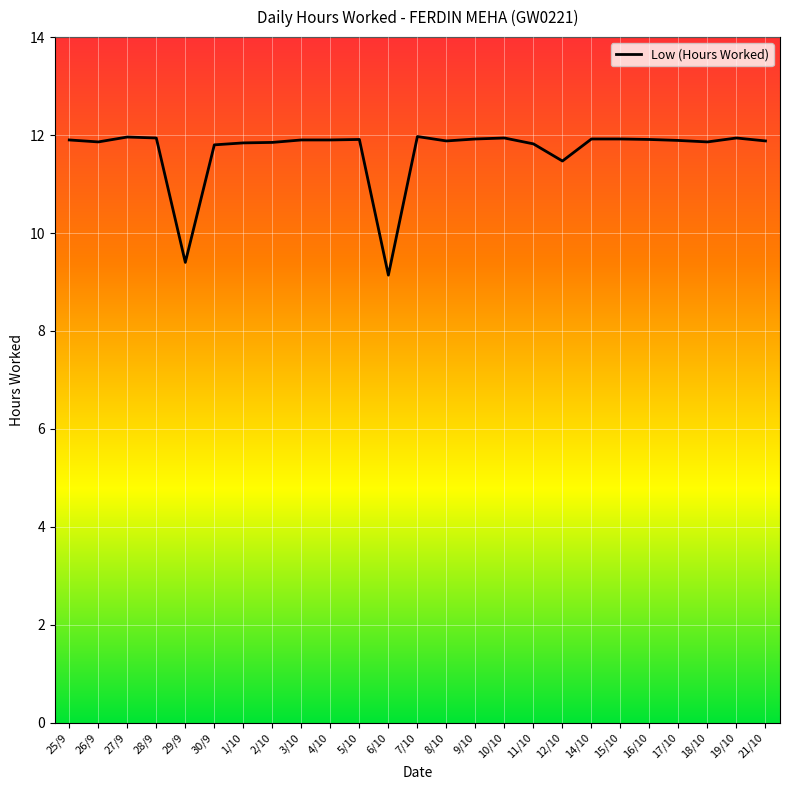

What is the sum of all values?

291.7